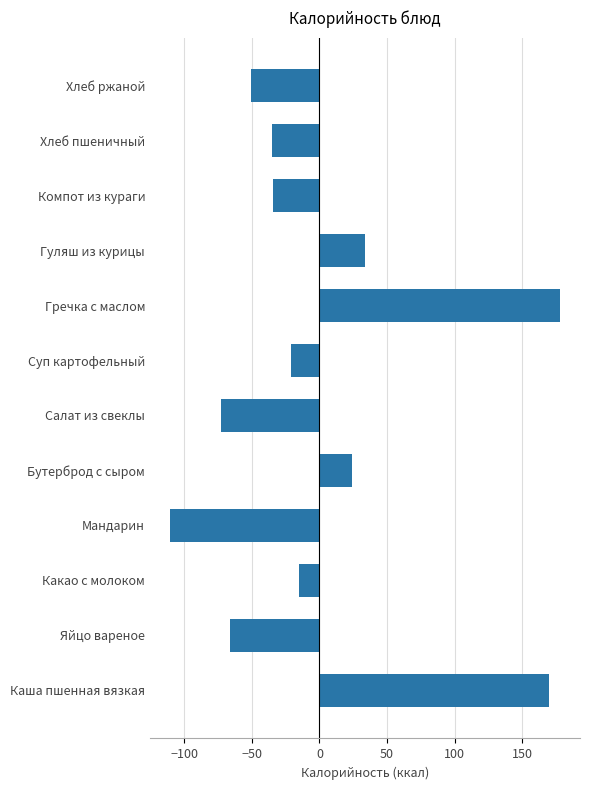

What value does the data have at Мандарин?

-110.9